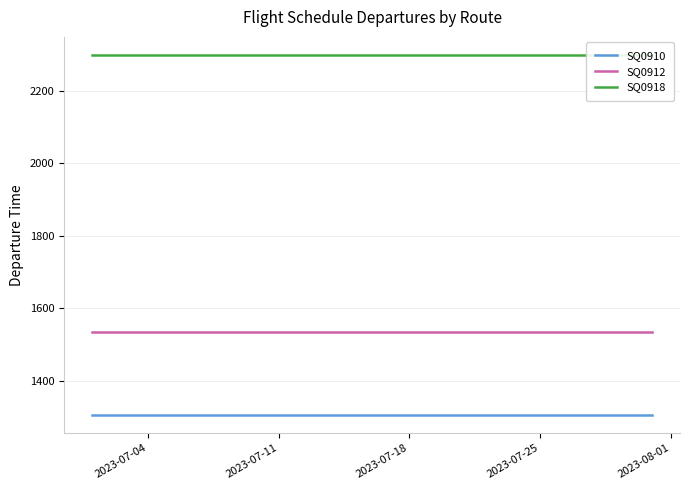

What is the maximum value for SQ0918?

2300